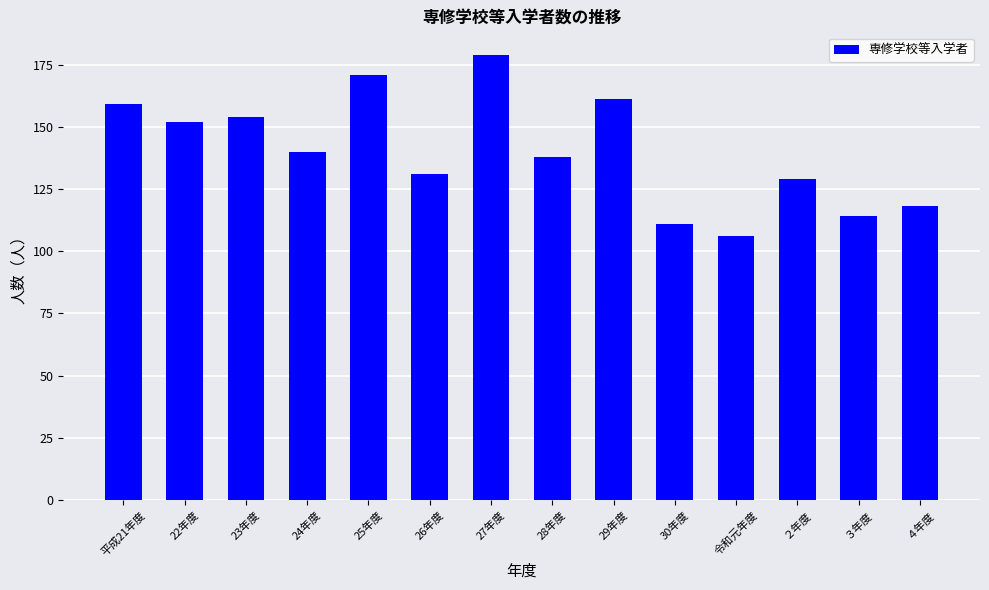

How many data points are less than 140?

7